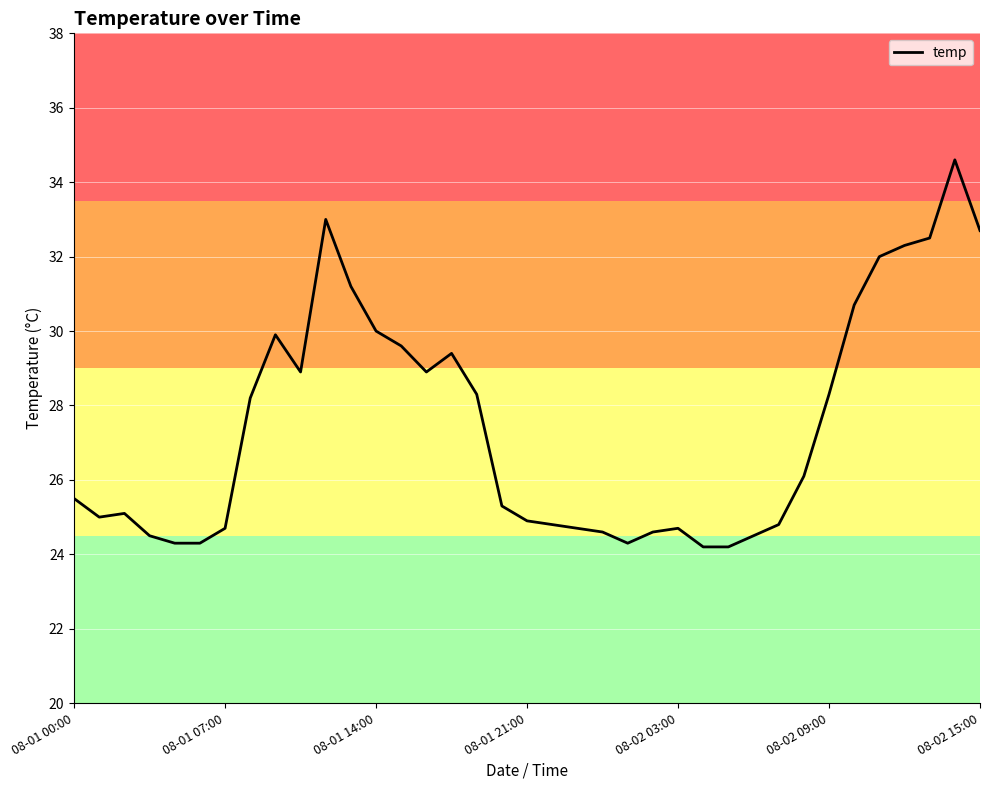

What is the maximum value shown in the chart?

34.6